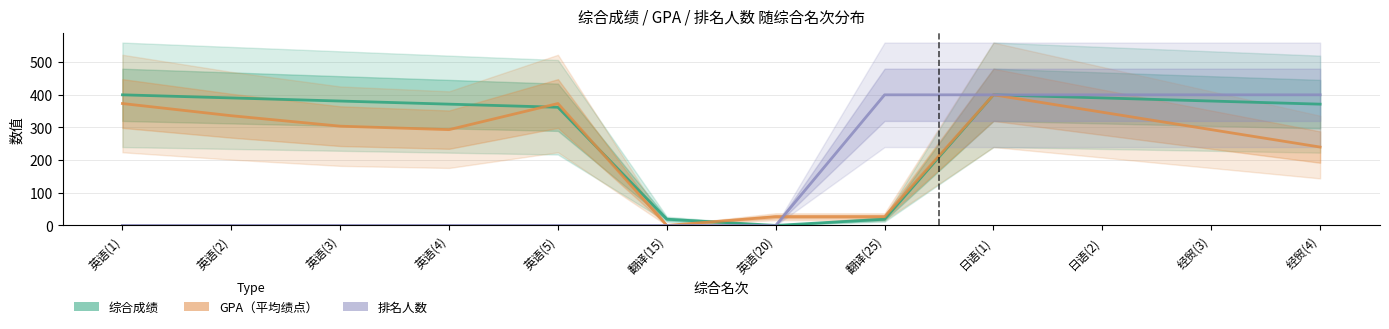

What is the sum of all GPA（平均绩点） values?

3013.3